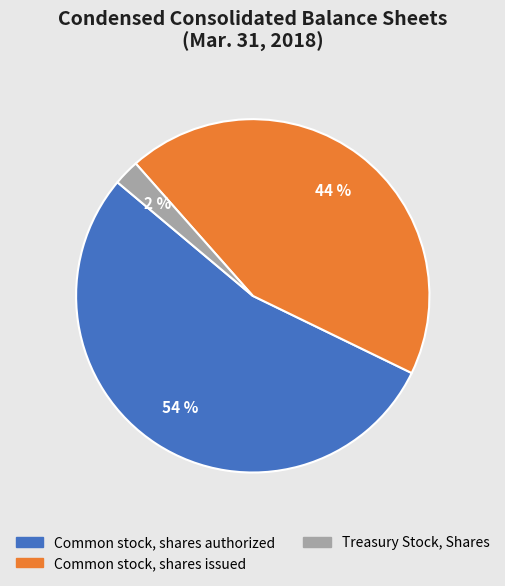

Is it true that Common stock, shares issued is 50% of the pie?

False